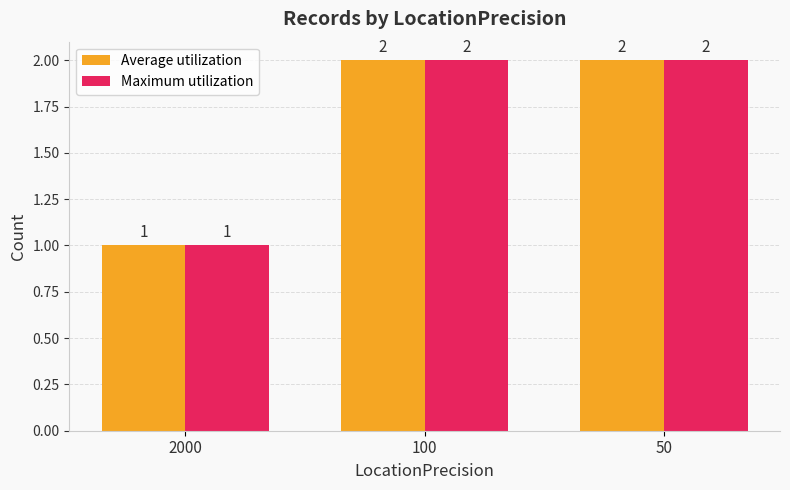

What is the total value across all series at 100?

4